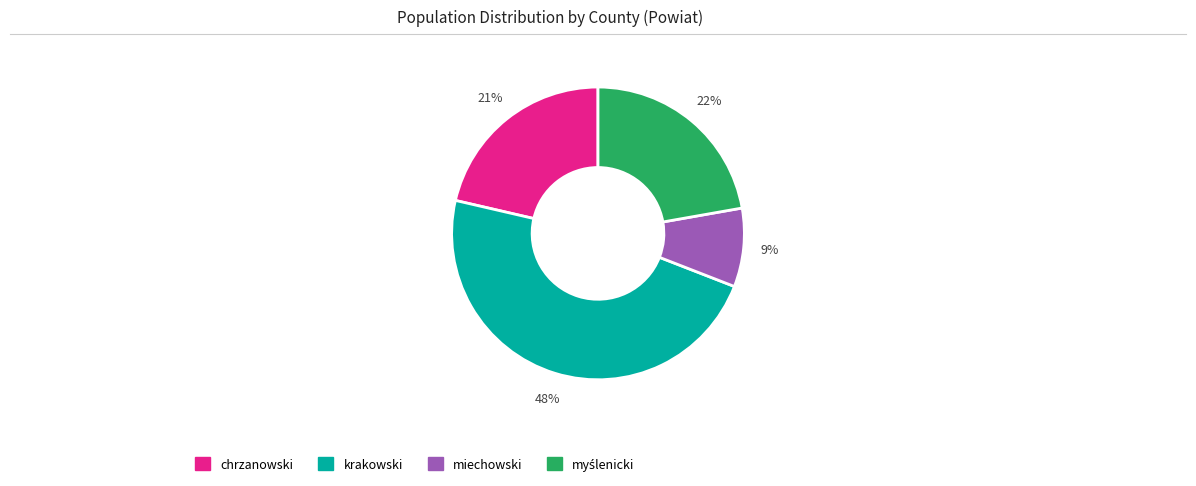

To the nearest percent, what is the difference between the largest and smallest slice percentages?

39%